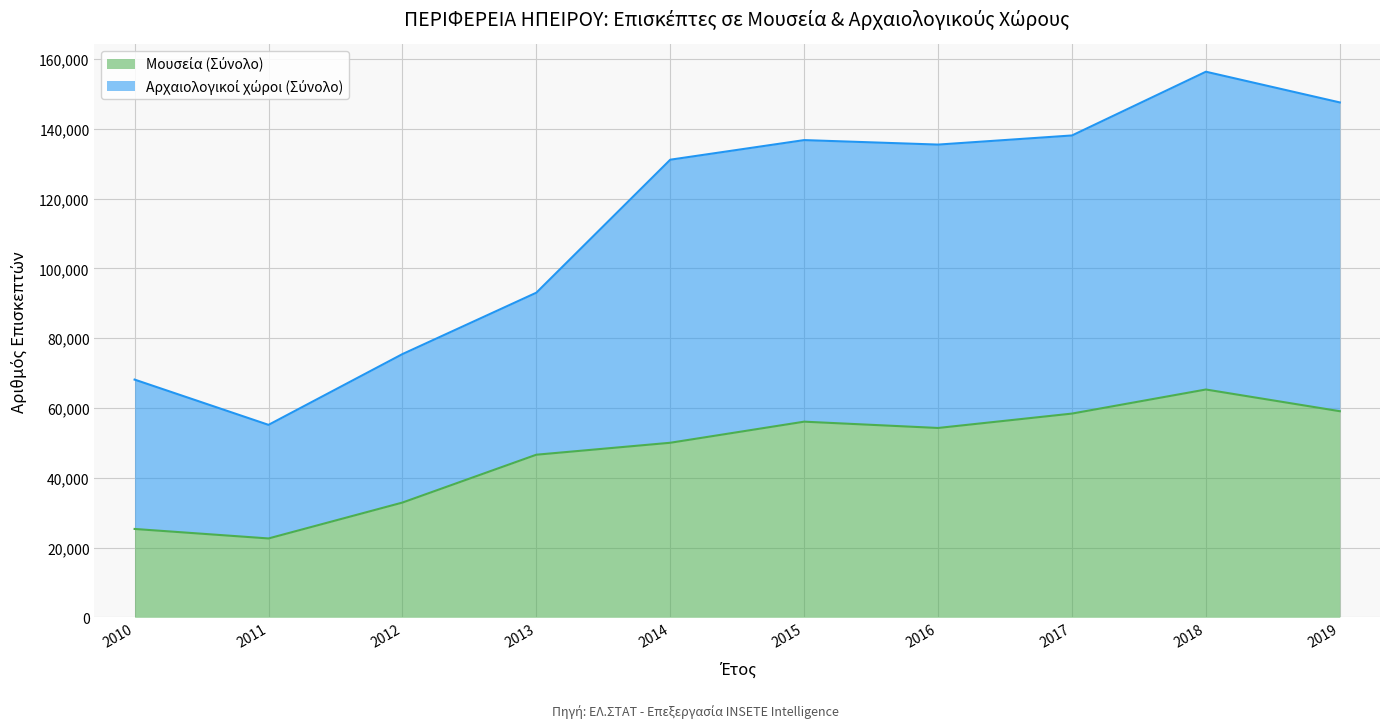

Reading left to right, extract all data points from this chart.

Μουσεία (Σύνολο): 25319	22599	32881	46591	50014	56059	54253	58377	65276	59056
Αρχαιολογικοί χώροι (Σύνολο): 68115	55146	75419	93013	131118	136736	135449	138063	156327	147527